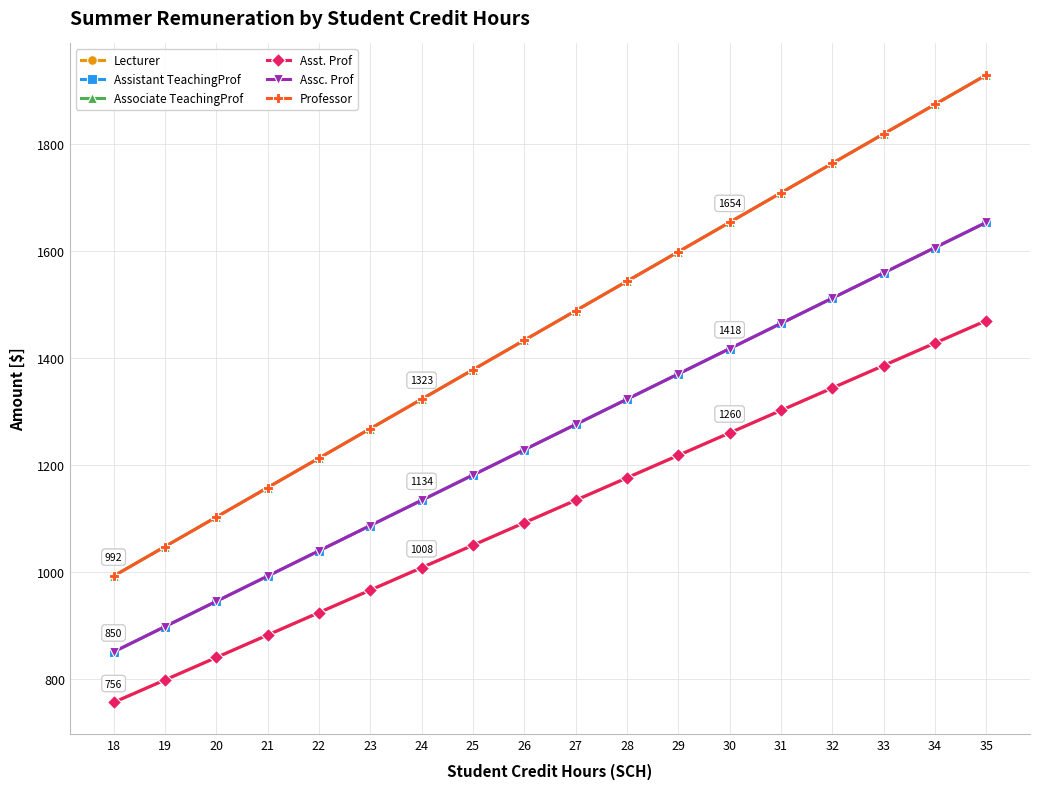

Does the chart have visible grid lines?

Yes